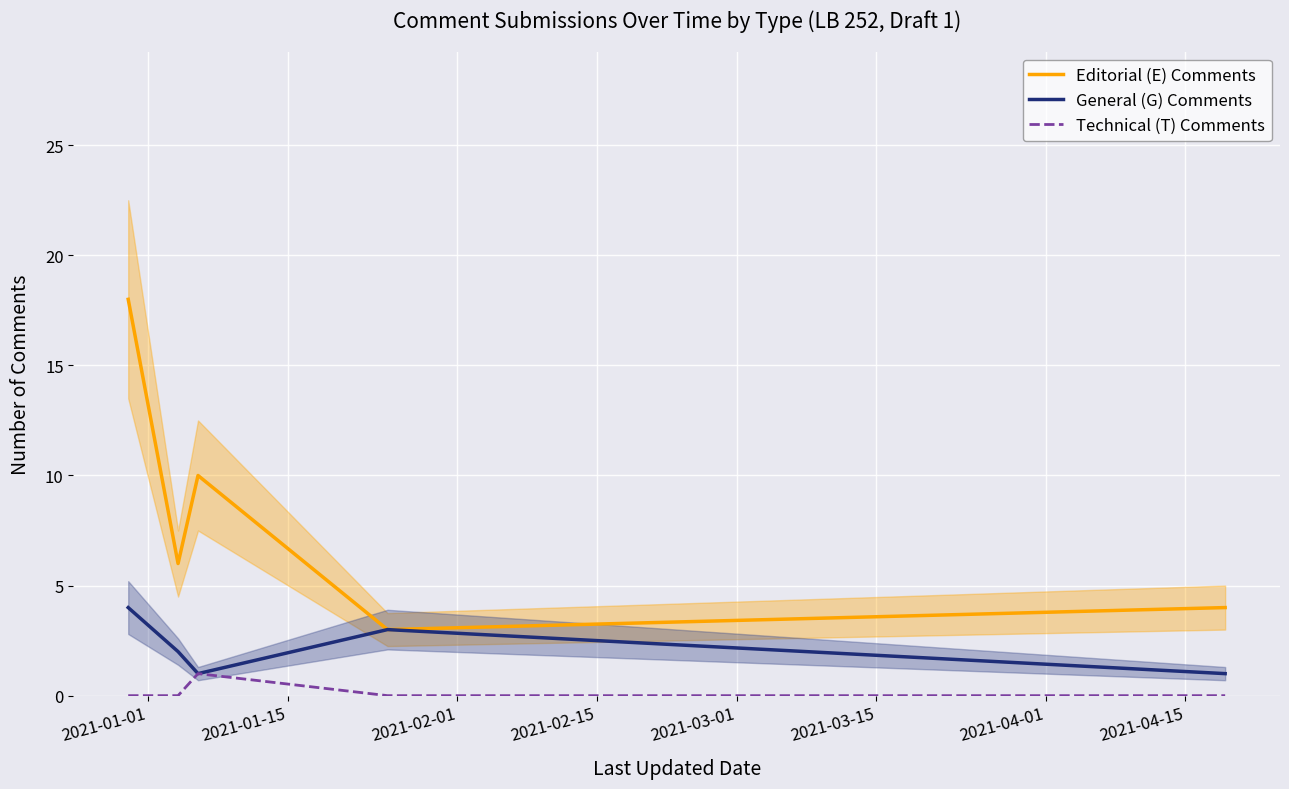

What is the value of the General (G) Comments point at the 2nd from the left?

2